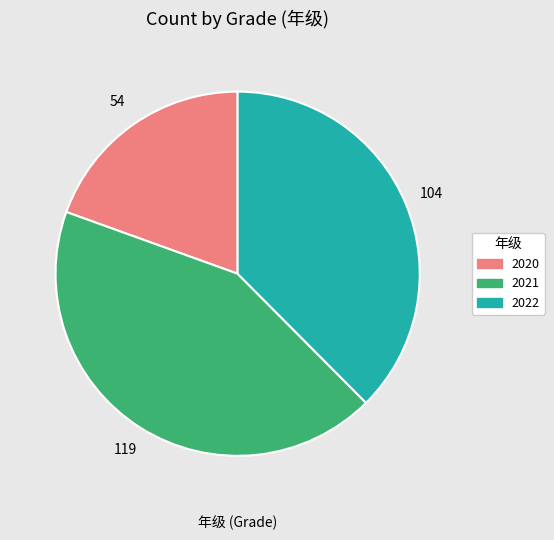

Is there a majority slice in this chart?

No